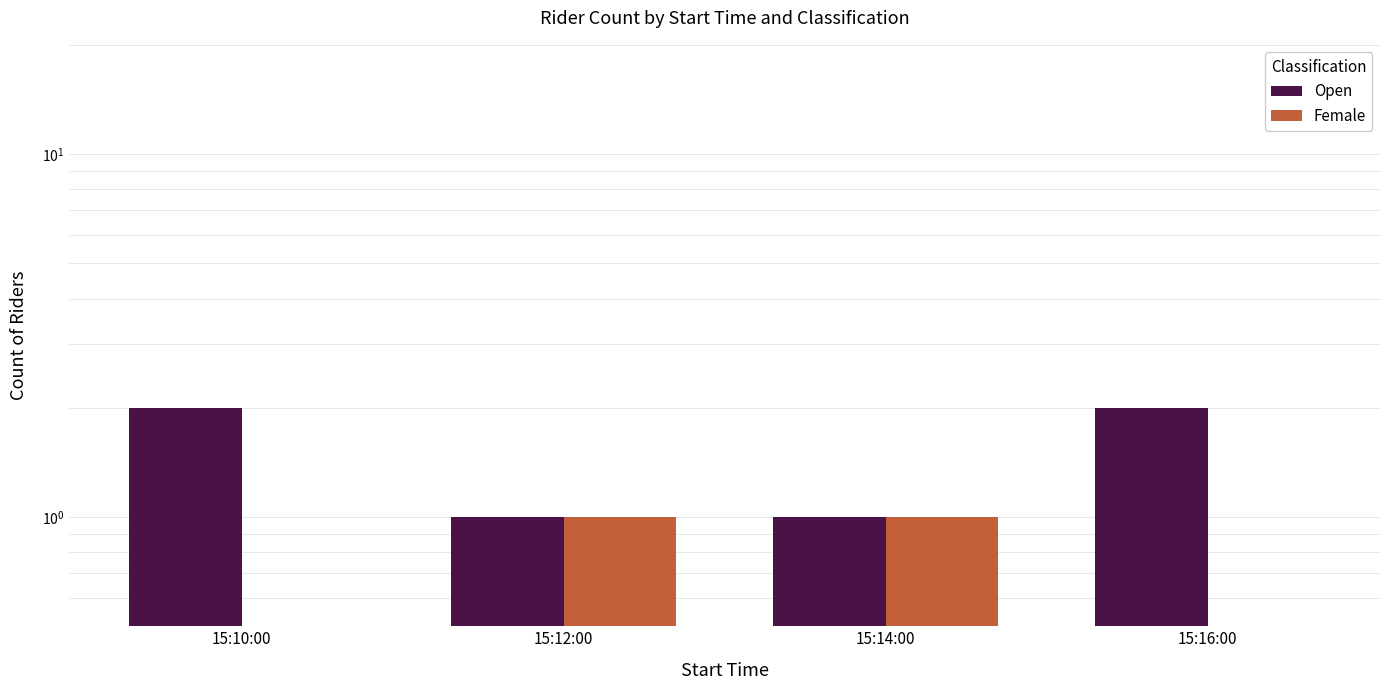

How many bars are there in each group?

2